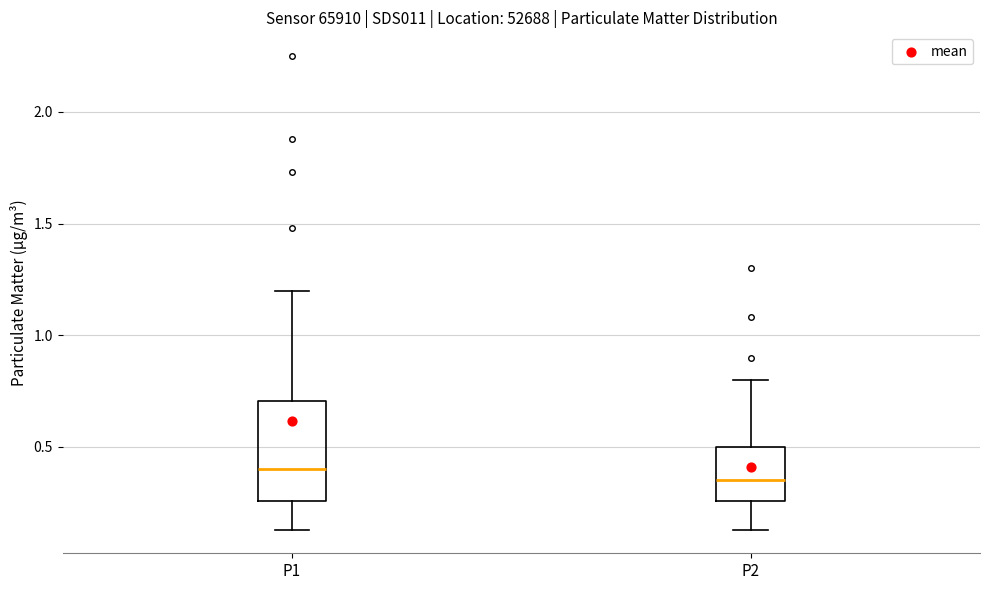

Reading left to right, transcribe this box plot: for each box, give where its median line is, the range the box spans, and where its two whiskers end, as read against the y-axis. The values are not printed on the chart, so give them approximately, as read against the axis.

P1: median 0.40, box 0.25 to 0.70, whiskers 0.15 to 1.20
P2: median 0.35, box 0.25 to 0.50, whiskers 0.15 to 0.80